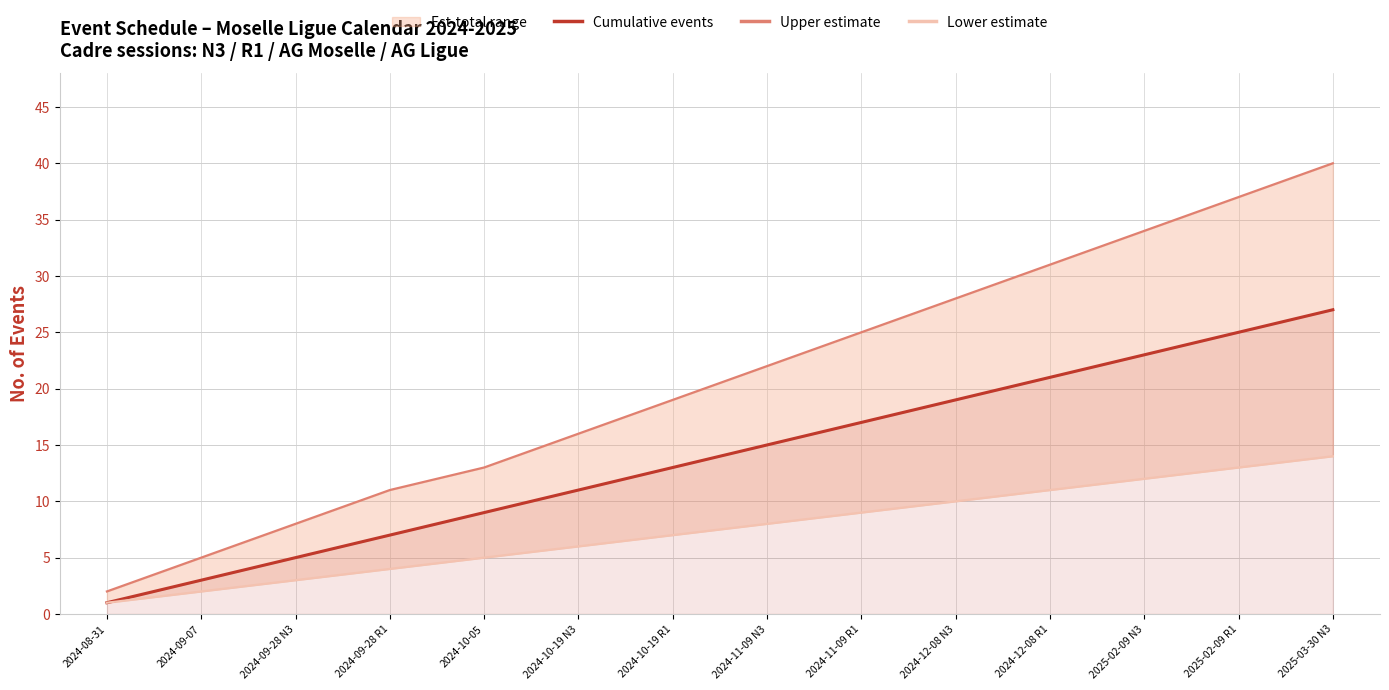

What is the difference between the Lower estimate values at 2024-09-07 and 2024-11-09 N3?

6